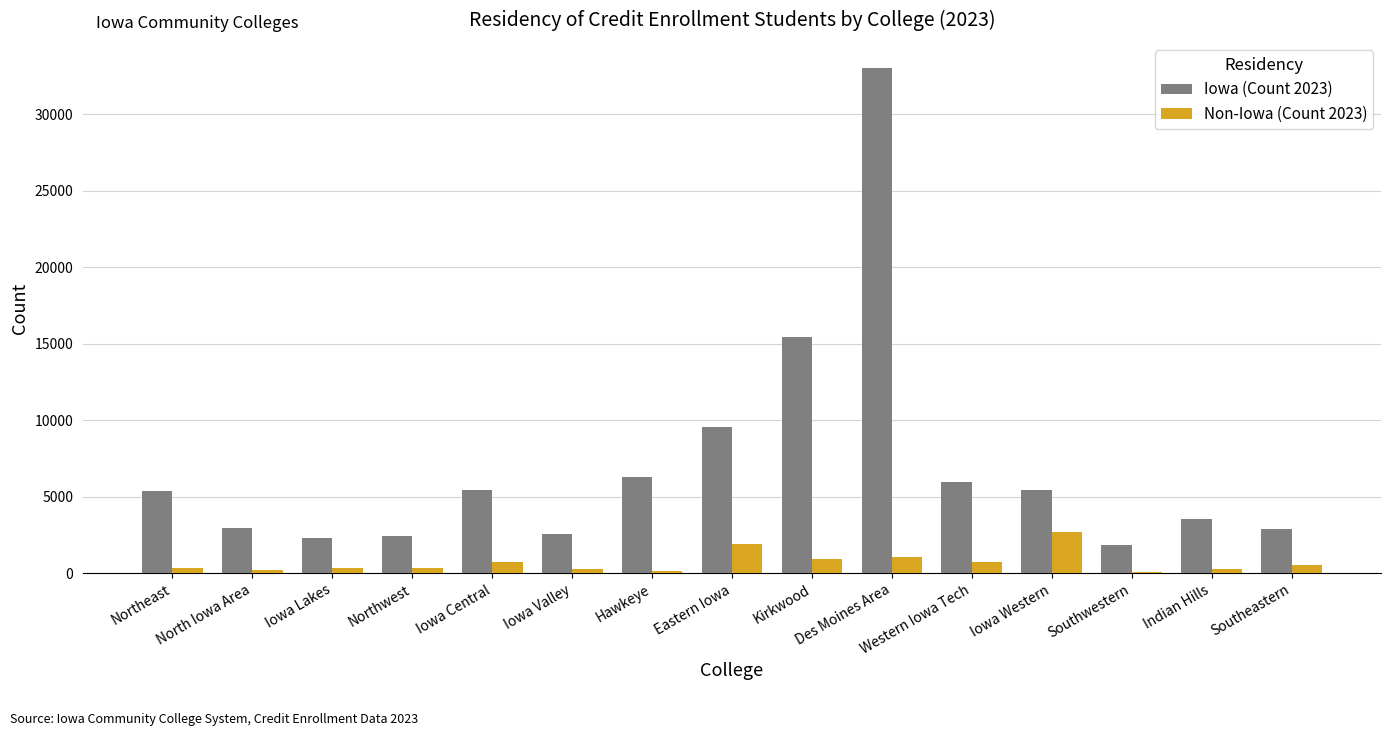

The value of Non-Iowa (Count 2023) at Southwestern is 108. True or false?

True